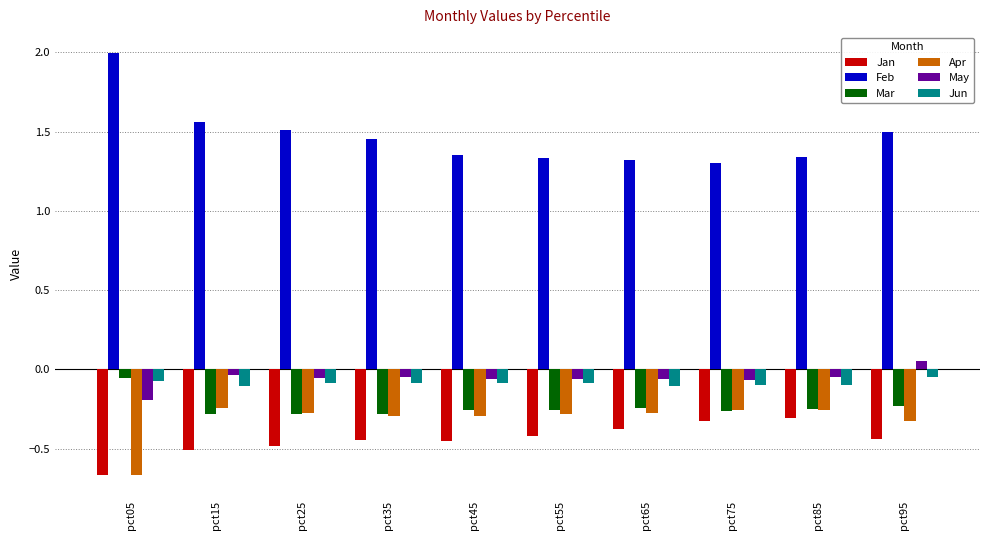

Are the bars grouped side by side (vs. stacked)?

Yes